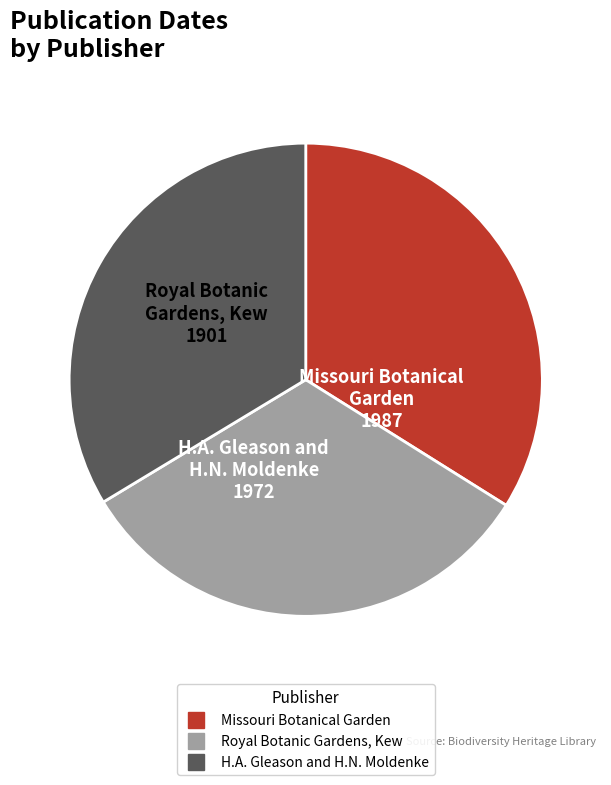

Which slice is the smallest?

Royal Botanic Gardens, Kew